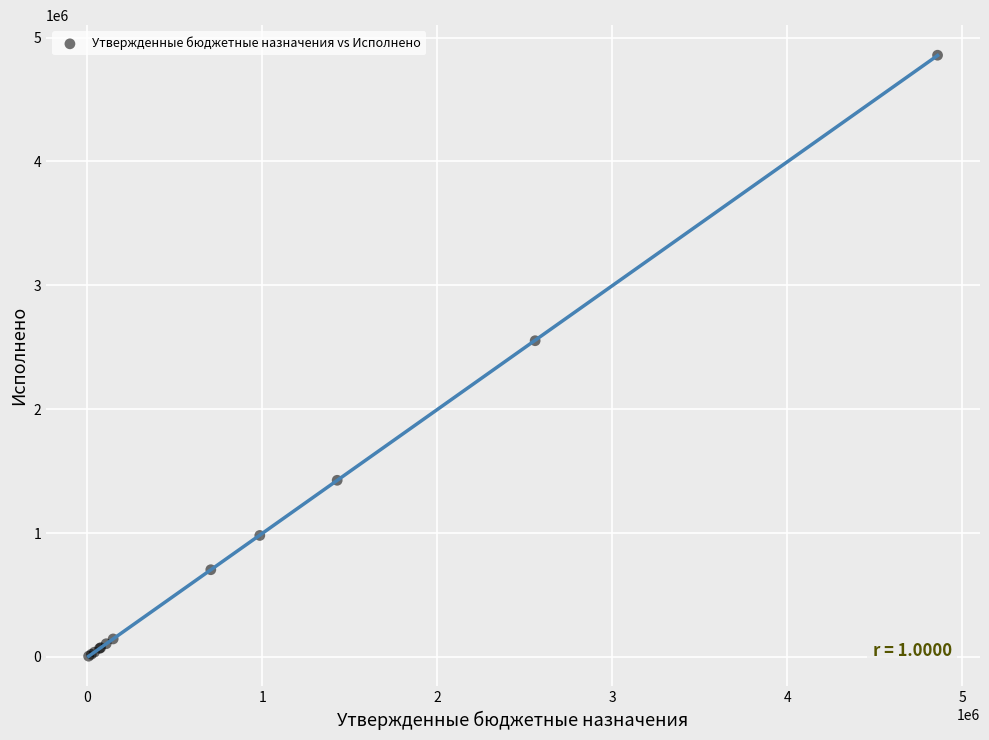

What Y value in the scatter plot is closest to 2431928?

2552924.3